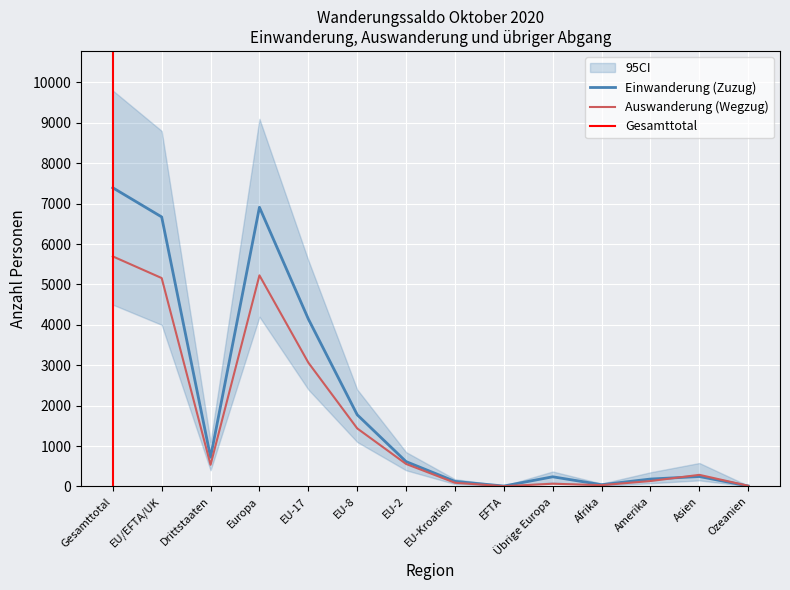

What is the value of the Übriger Abgang point at the 10th from the left?

231